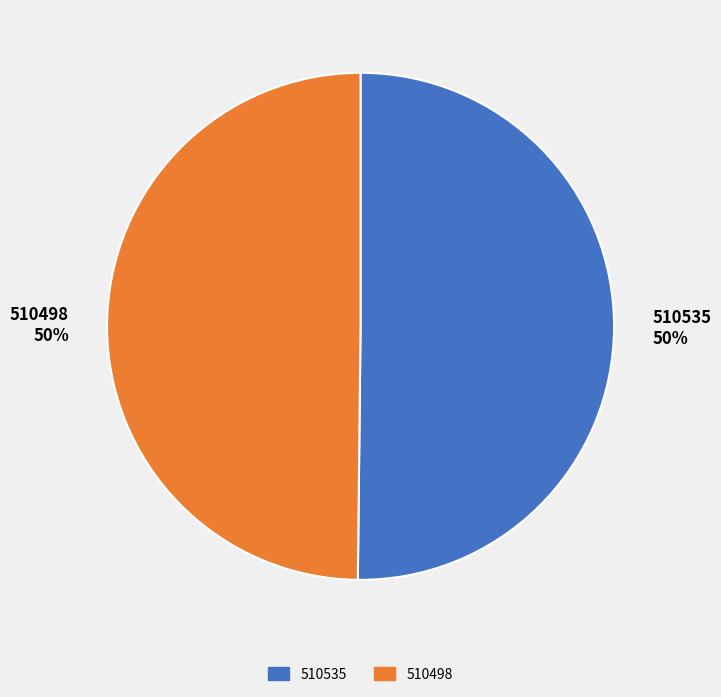

What percentage is the 510535 slice, to the nearest percent?

50%